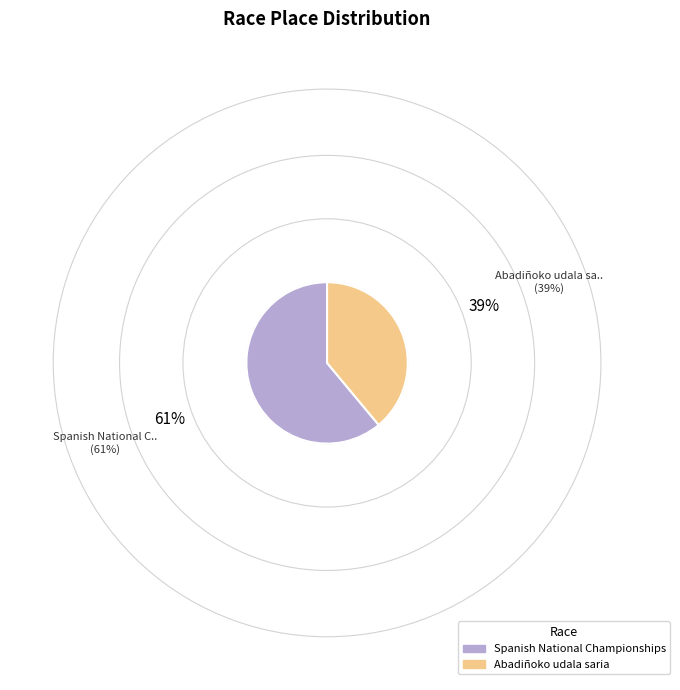

How many segments does this pie chart have?

2